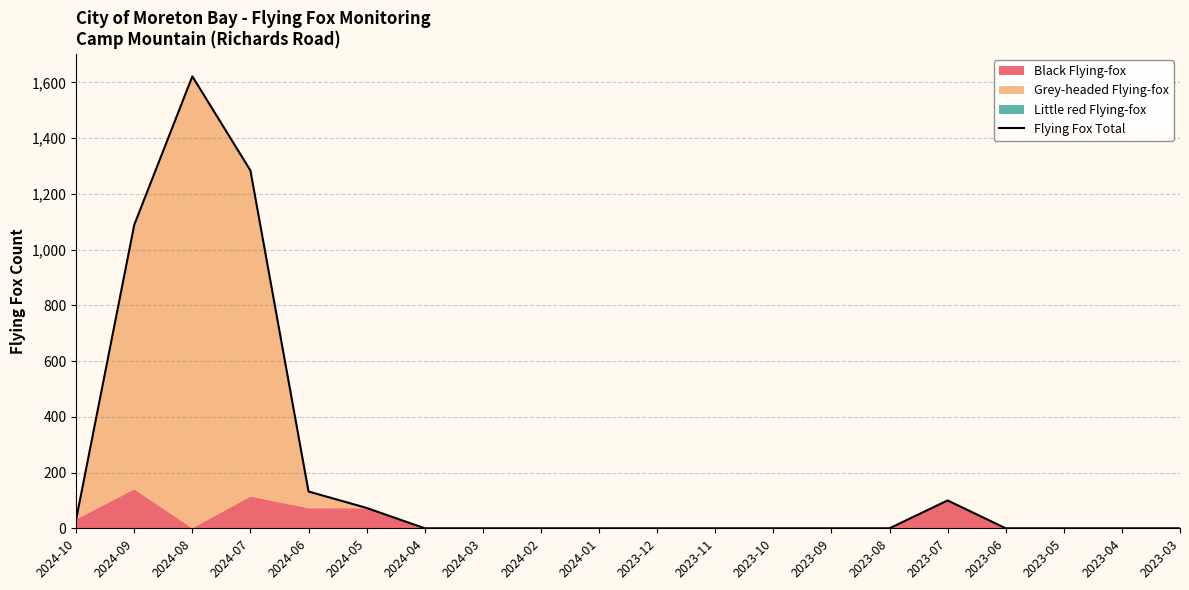

Rank the categories by value from lowest to highest.

2024-04, 2024-03, 2024-02, 2024-01, 2023-12, 2023-11, 2023-10, 2023-09, 2023-08, 2023-06, 2023-05, 2023-04, 2023-03, 2024-10, 2024-05, 2023-07, 2024-06, 2024-09, 2024-07, 2024-08